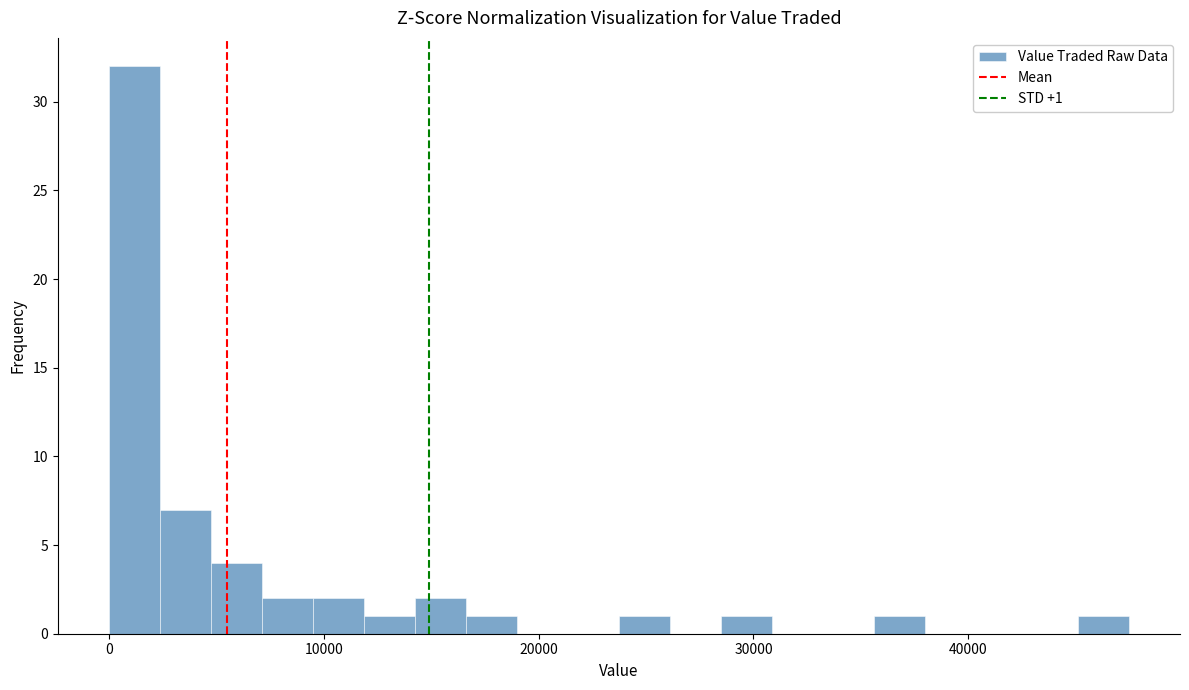

Around what value on the x-axis is the tallest bar? Give the approximate position of its centre, as read against the axis.

1000